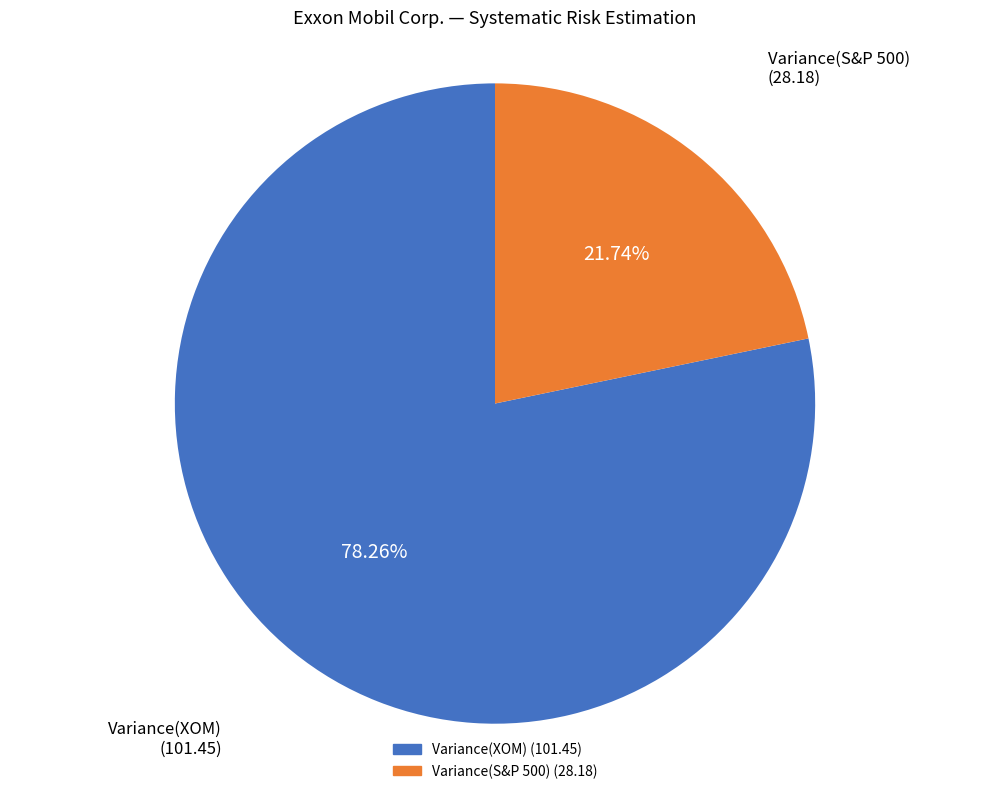

What is the ratio of the value at Variance(XOM) to the value at Variance(S&P 500)?

3.6